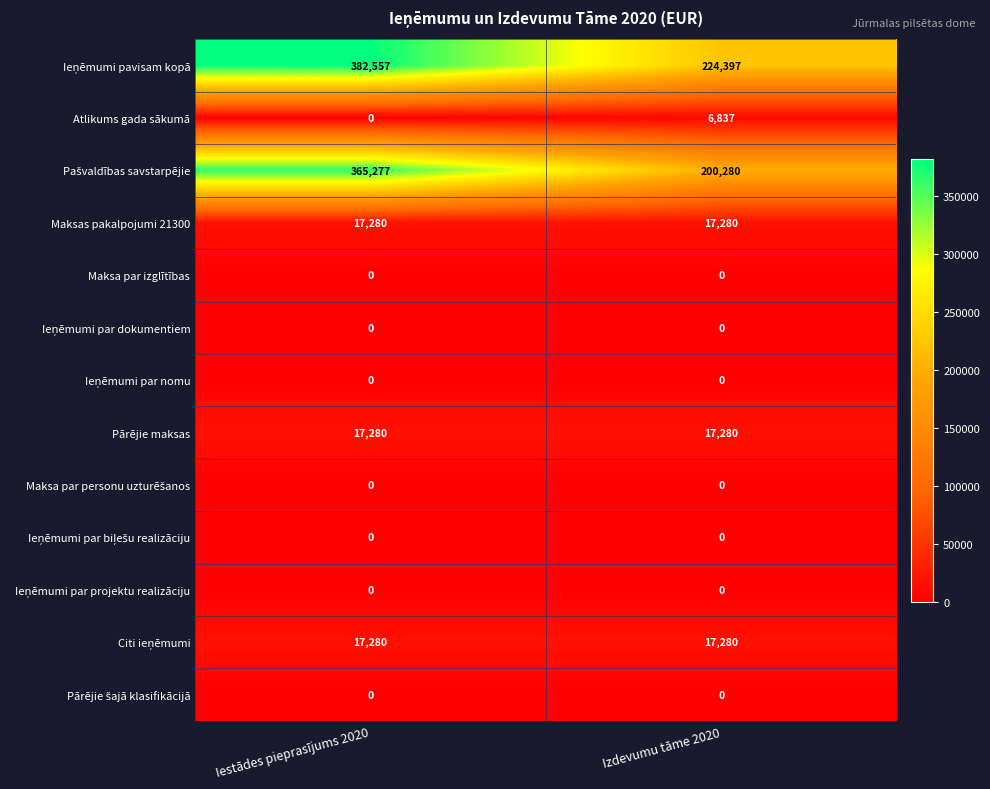

At which category is the sum across all series the highest?

Iestādes pieprasījums 2020